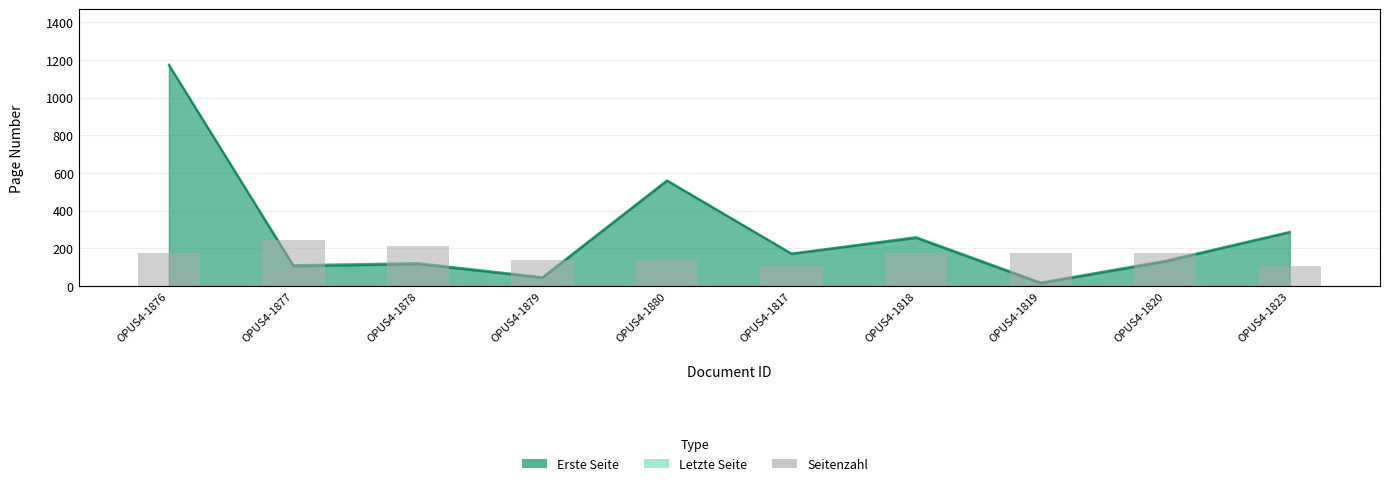

The value at OPUS4-1878 is 2. True or false?

False